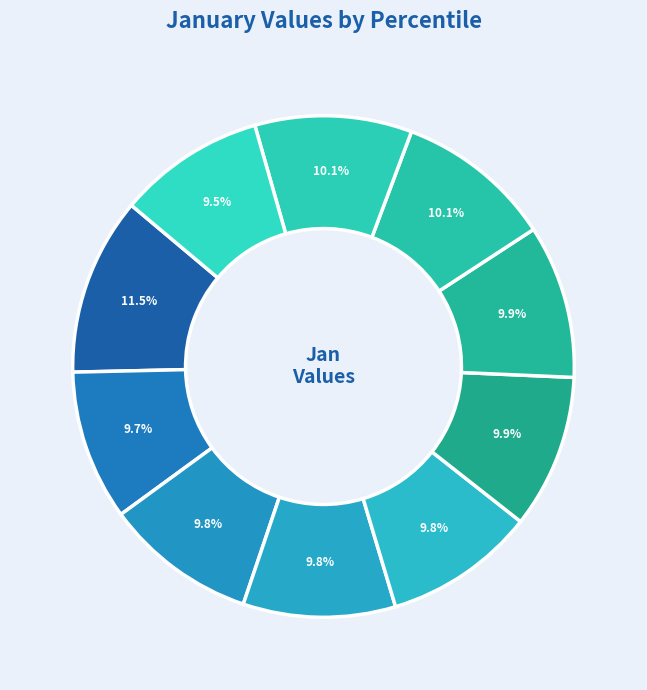

Which slice is the largest?

pct05